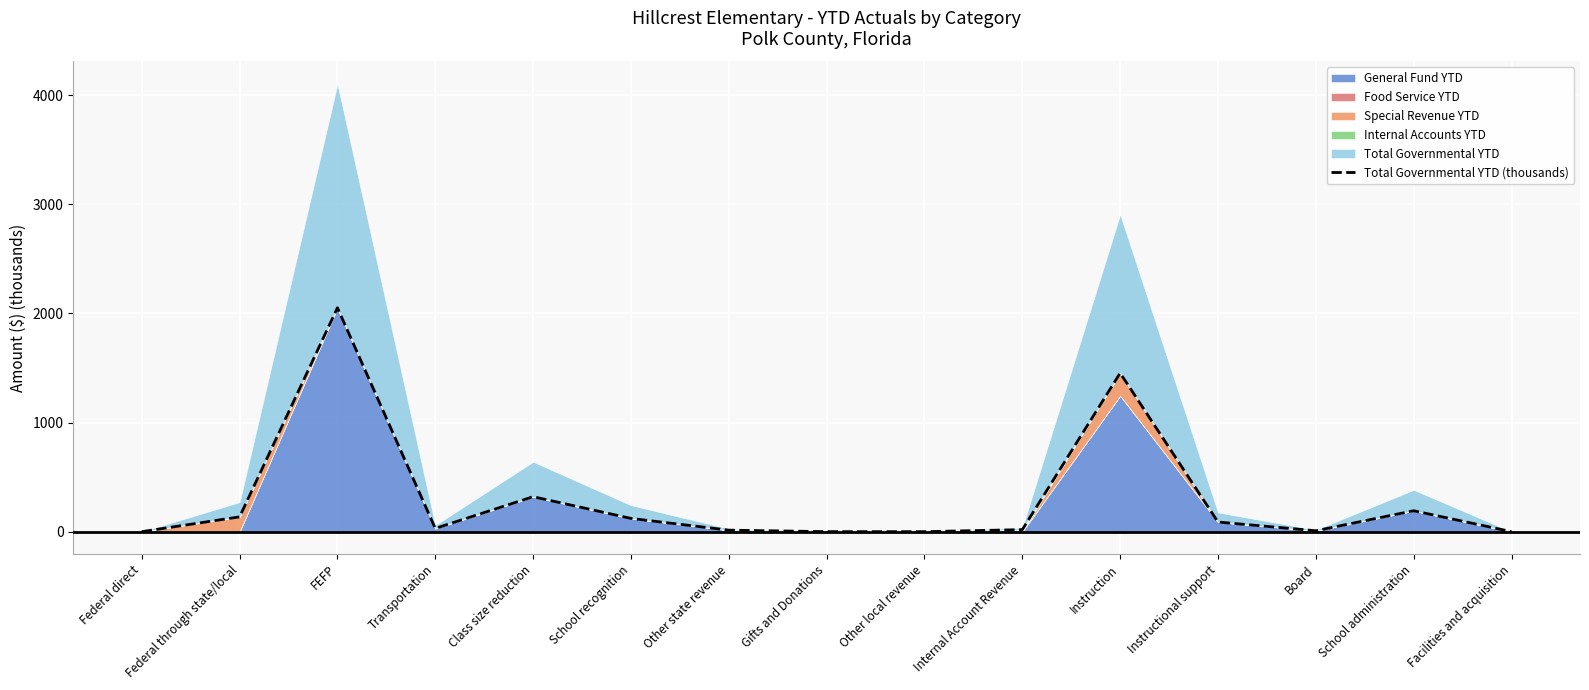

How many lines are shown in the chart?

1